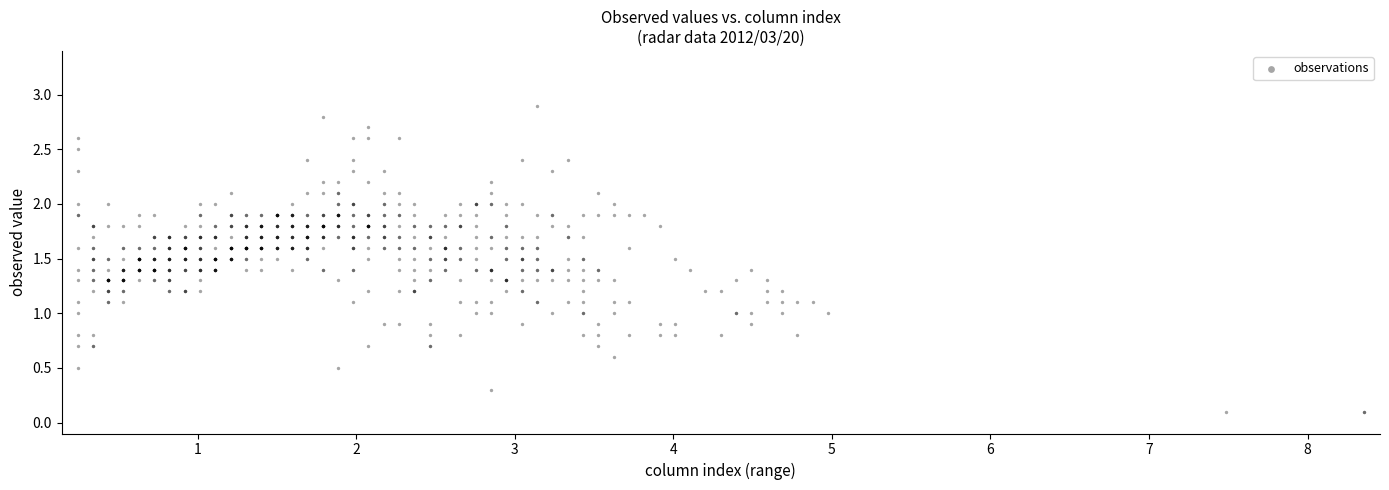

What is the range of X values (max minus min)?

8.1